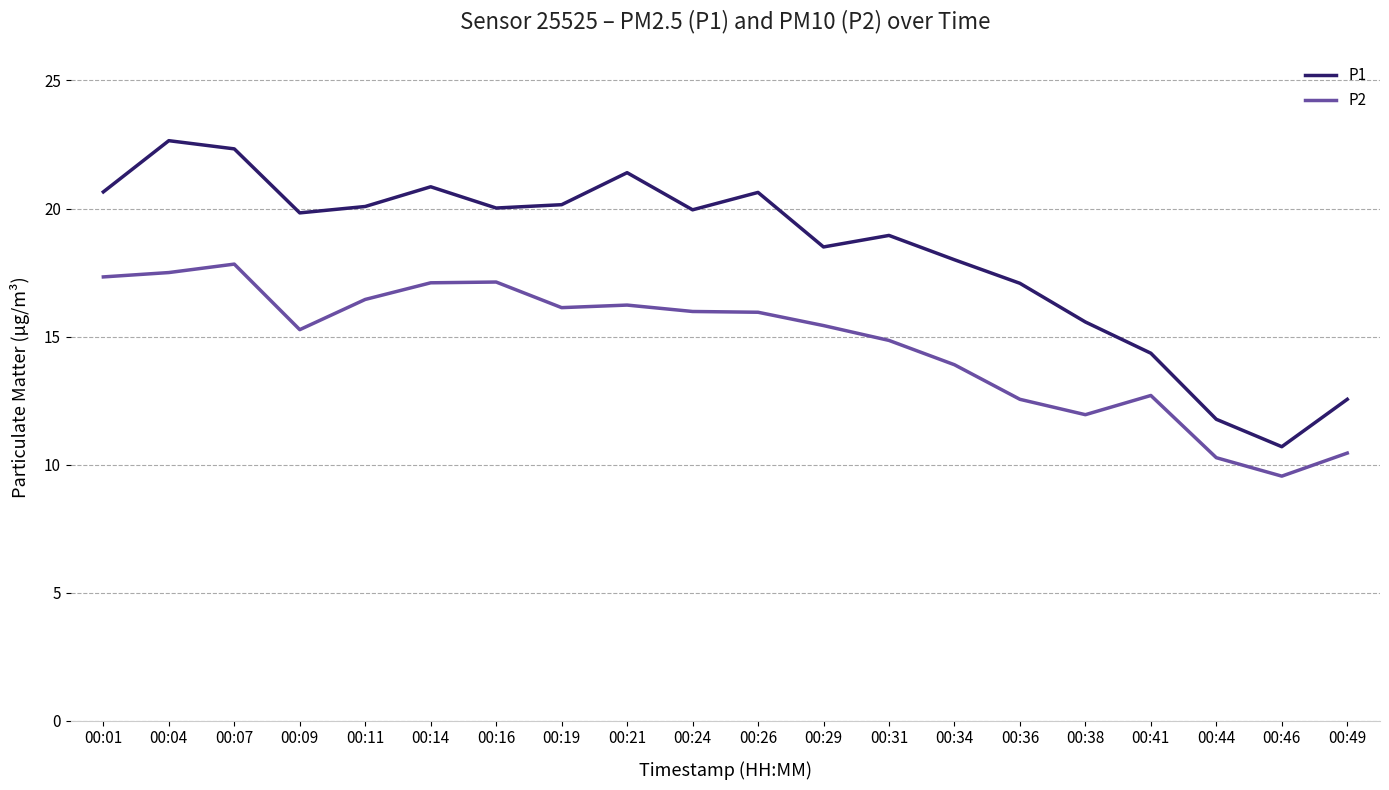

Count the number of data series in this chart.

2